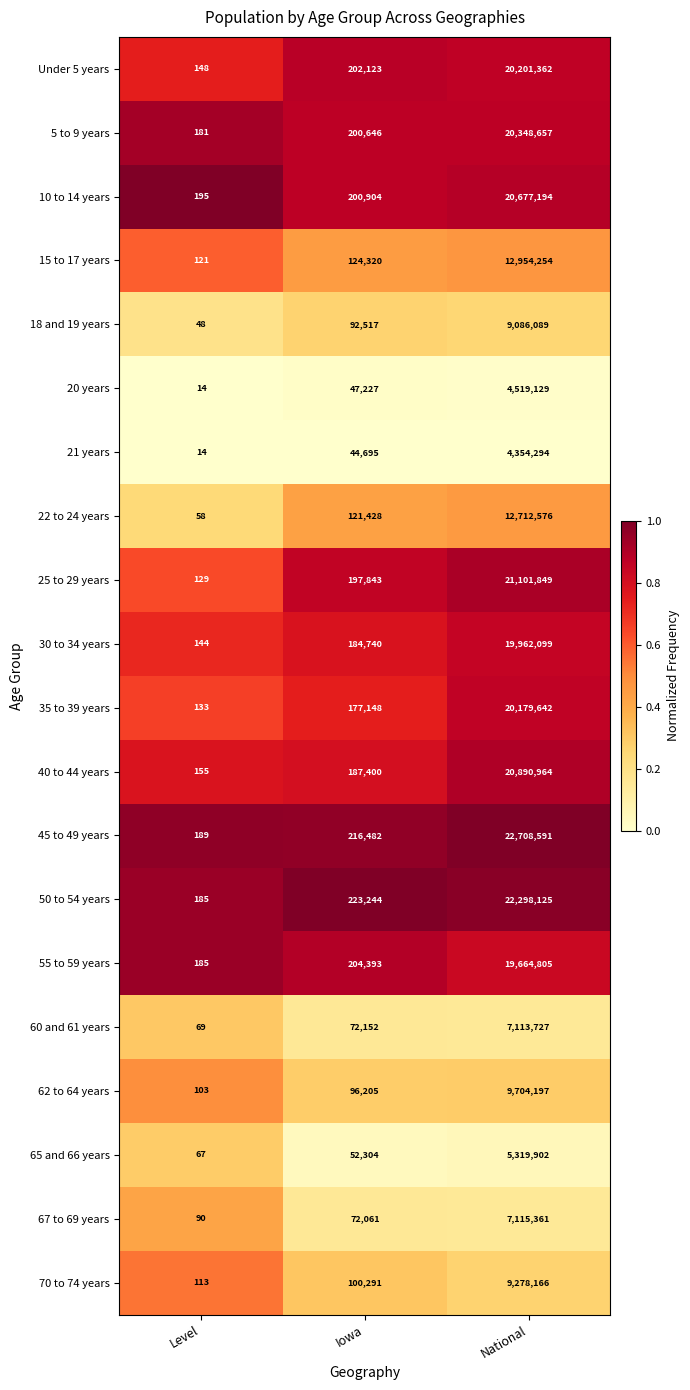

What is the difference between the 20 years values at Iowa and National?

4471902